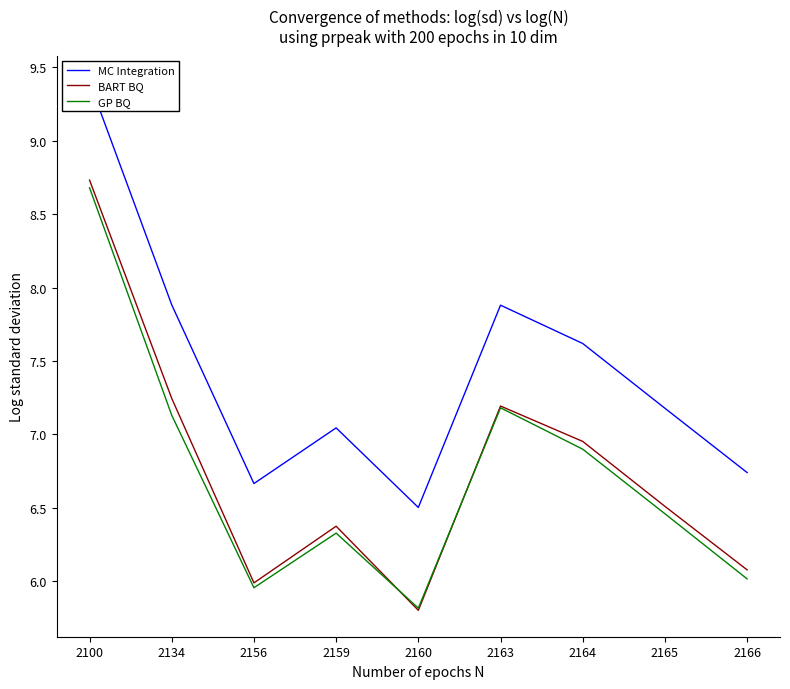

How many lines are shown in the chart?

3